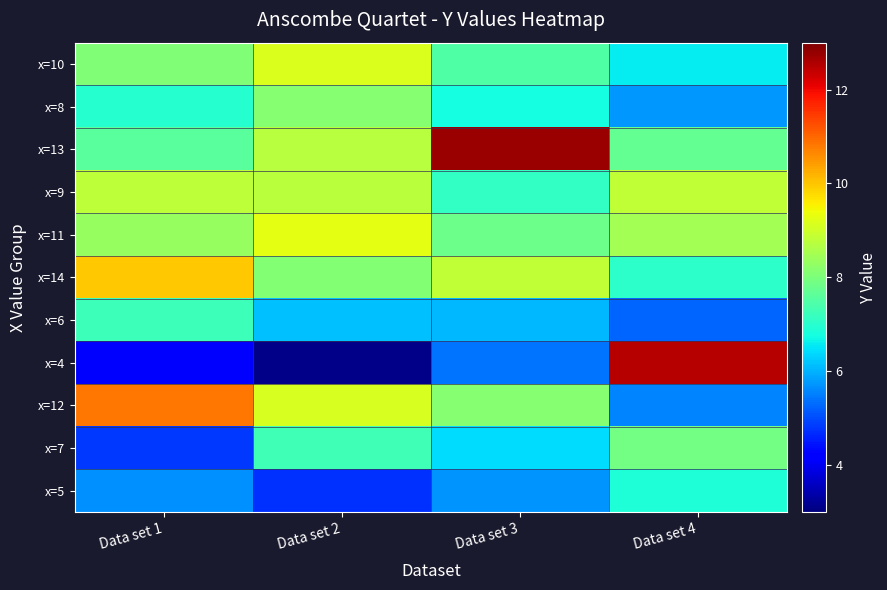

Count the number of categories in the chart.

4